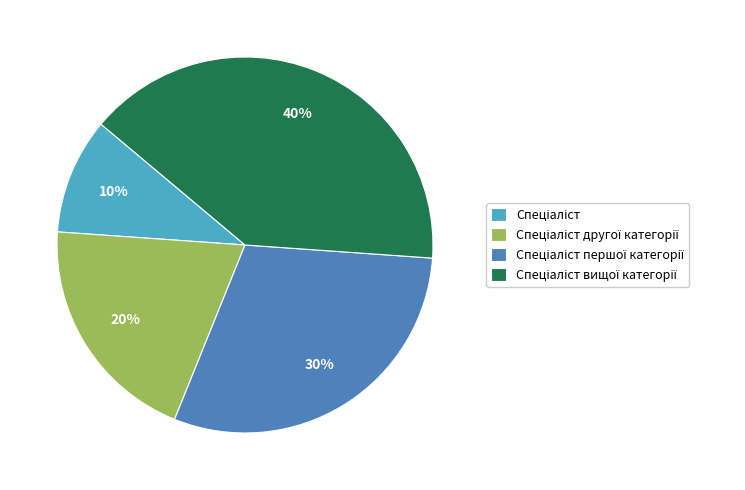

To the nearest percent, what is the average slice percentage?

25%